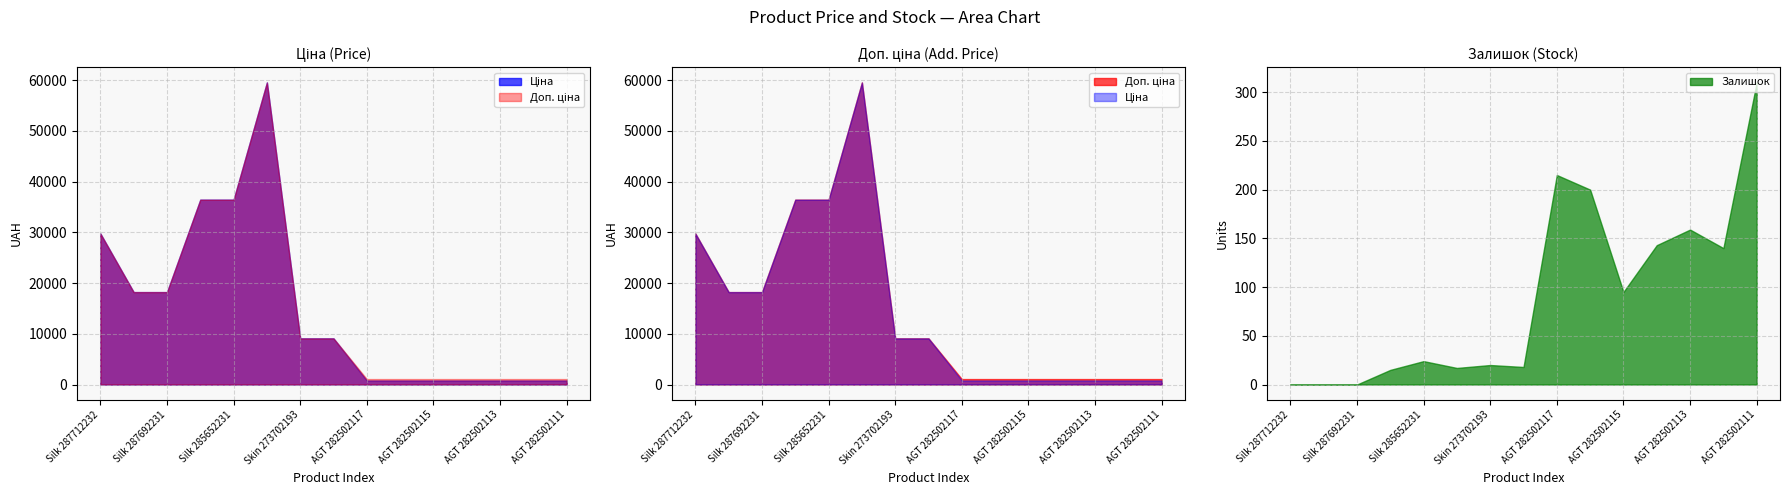

True or false: Залишок and Доп. ціна intersect in this chart.

False